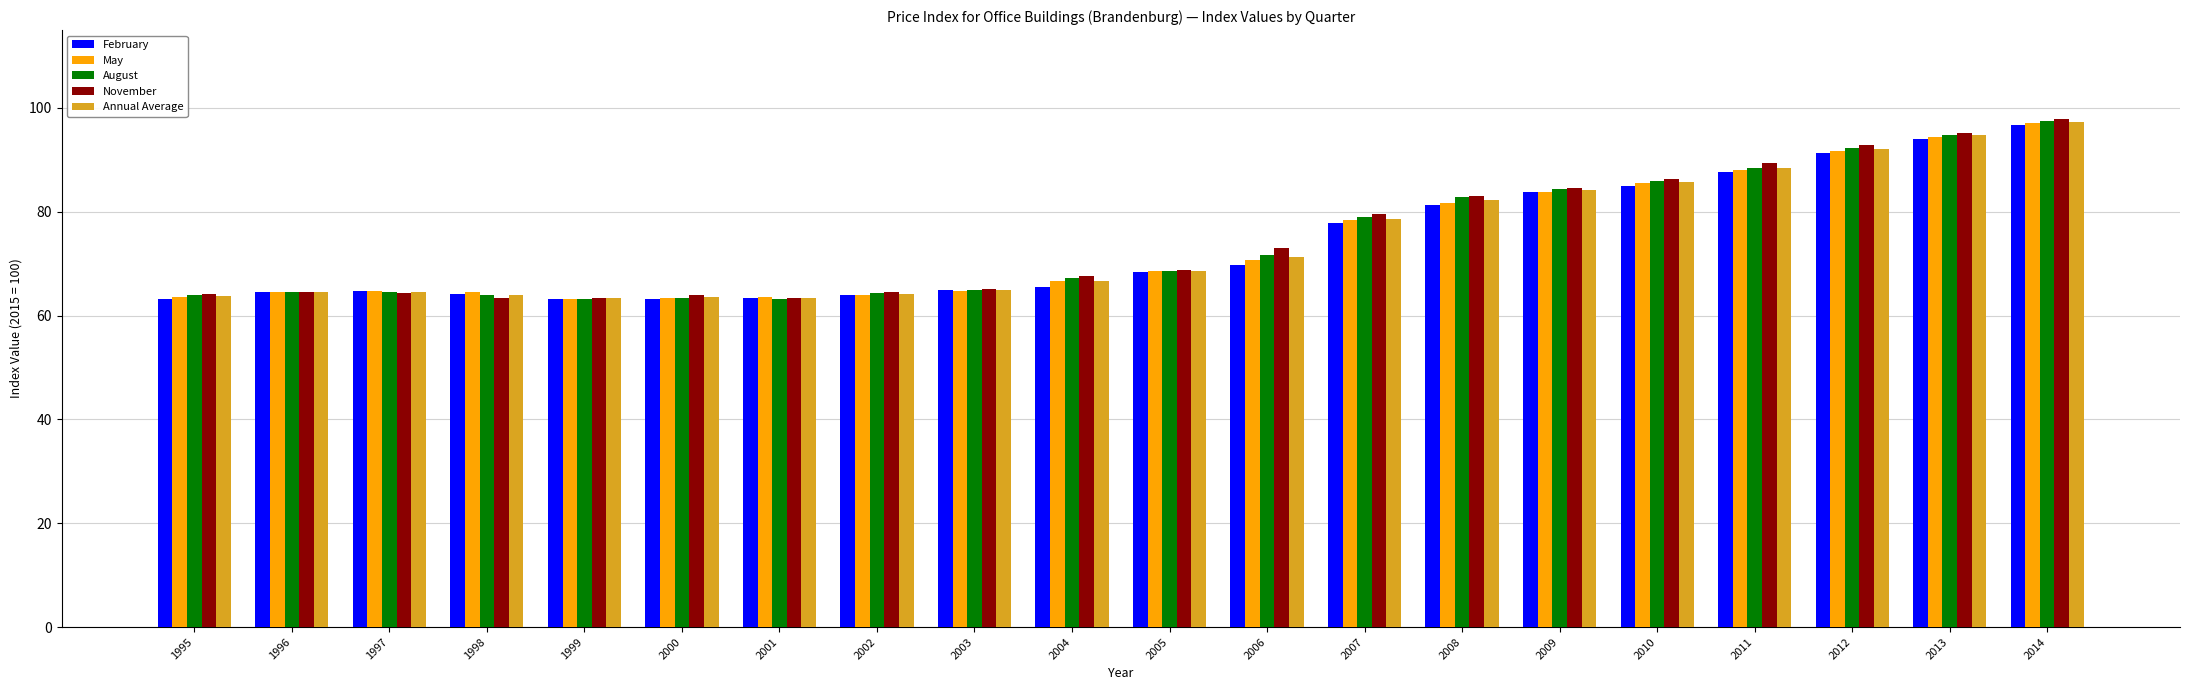

What is the sum of the February values at 2000 and 2014?

160.1